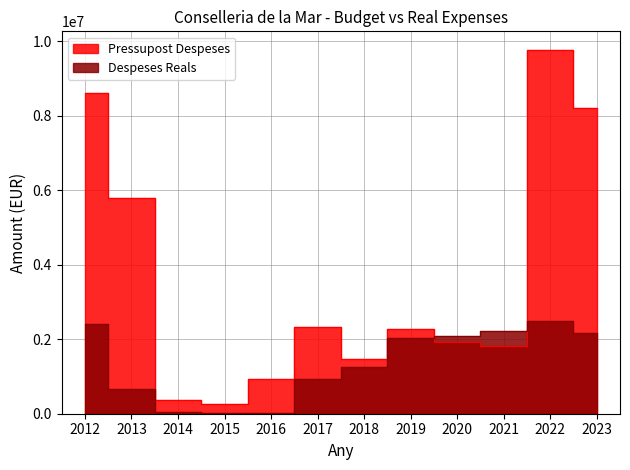

In Despeses Reals, how many points are lower than both neighbors (excluding endpoints)?

1